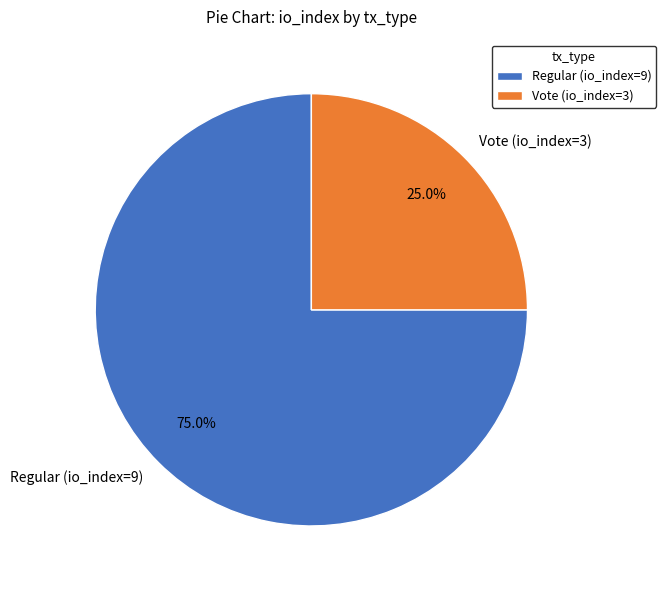

Rank the categories by value from lowest to highest.

Vote (io_index=3), Regular (io_index=9)